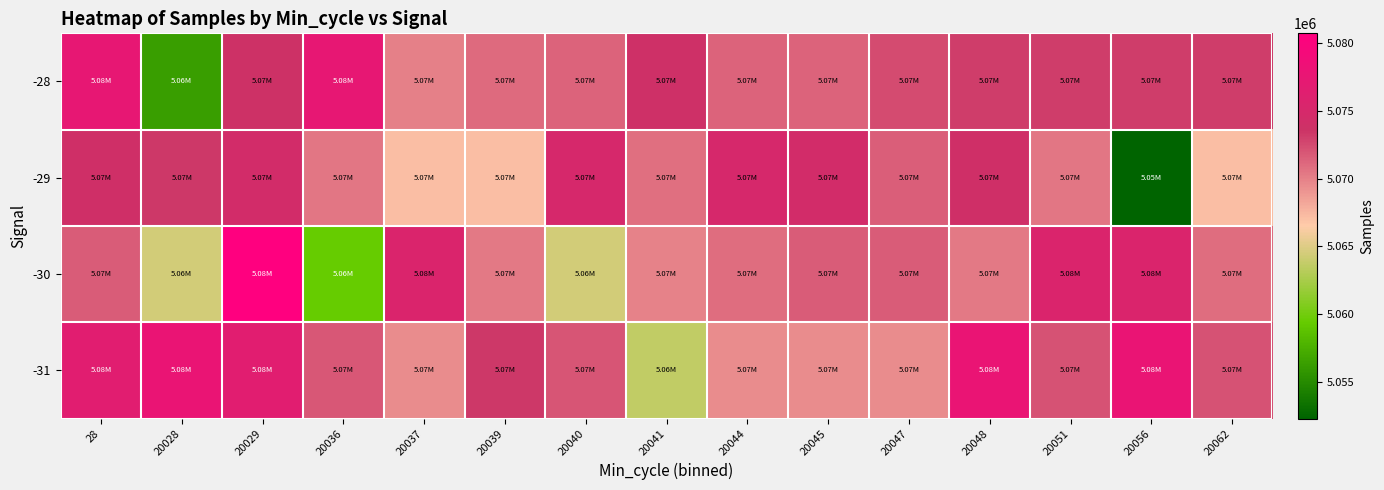

Which series has the largest total across all categories?

-31